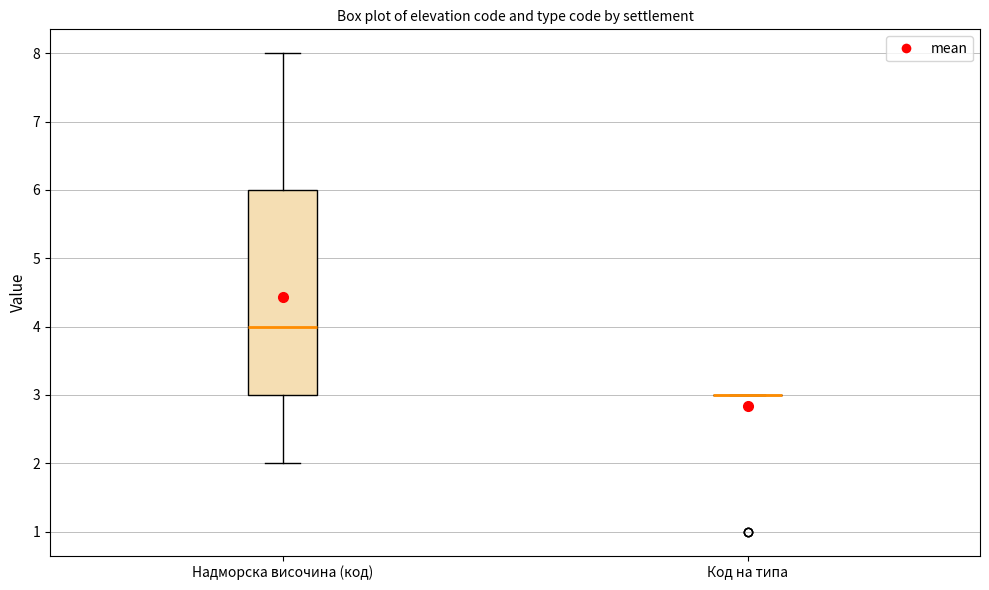

Comparing the boxes themselves (not the whiskers), which one is the tallest?

Надморска височина (код)